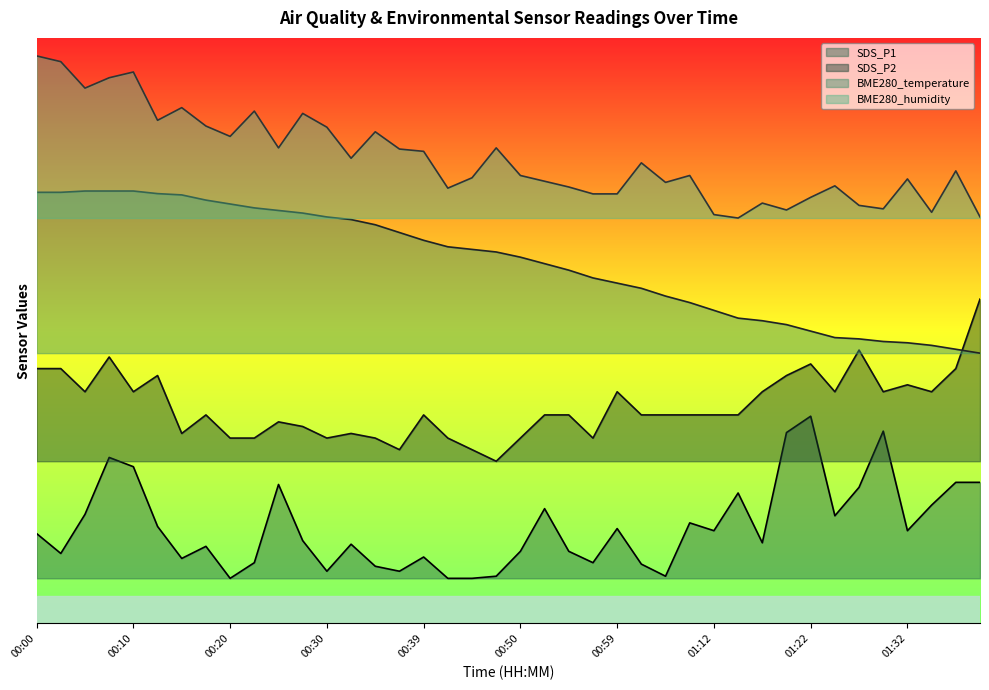

Which has a higher value, 00:27 or 01:27?

01:27